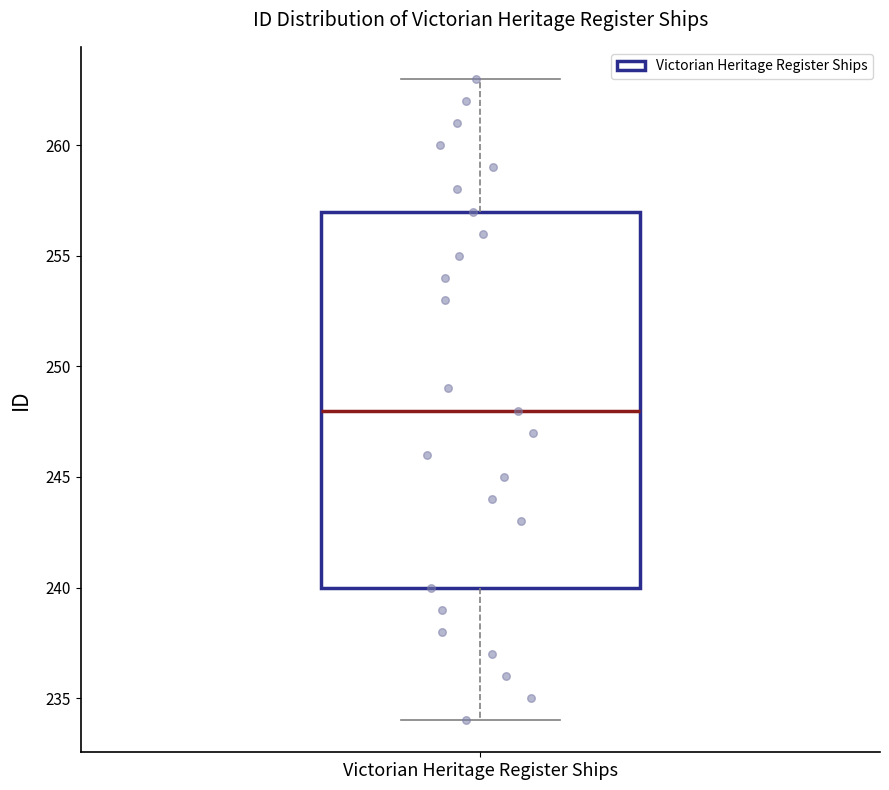

Where does the upper whisker of the box for Victorian Heritage Register Ships end on the y-axis? The values are not printed on the chart, so give them approximately, as read against the axis.

263